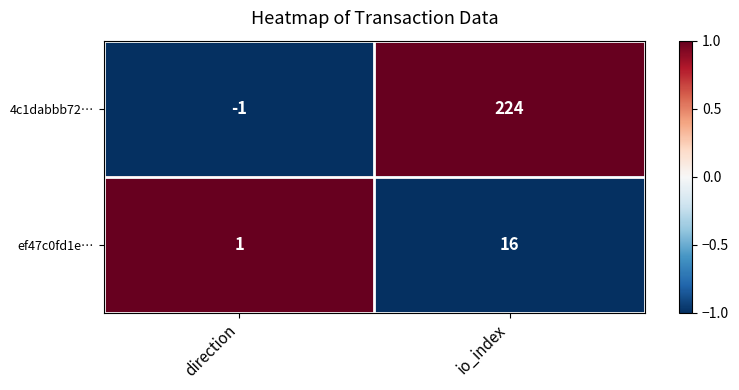

Read the ef47c0fd1e… value at io_index, to the nearest 10.

20